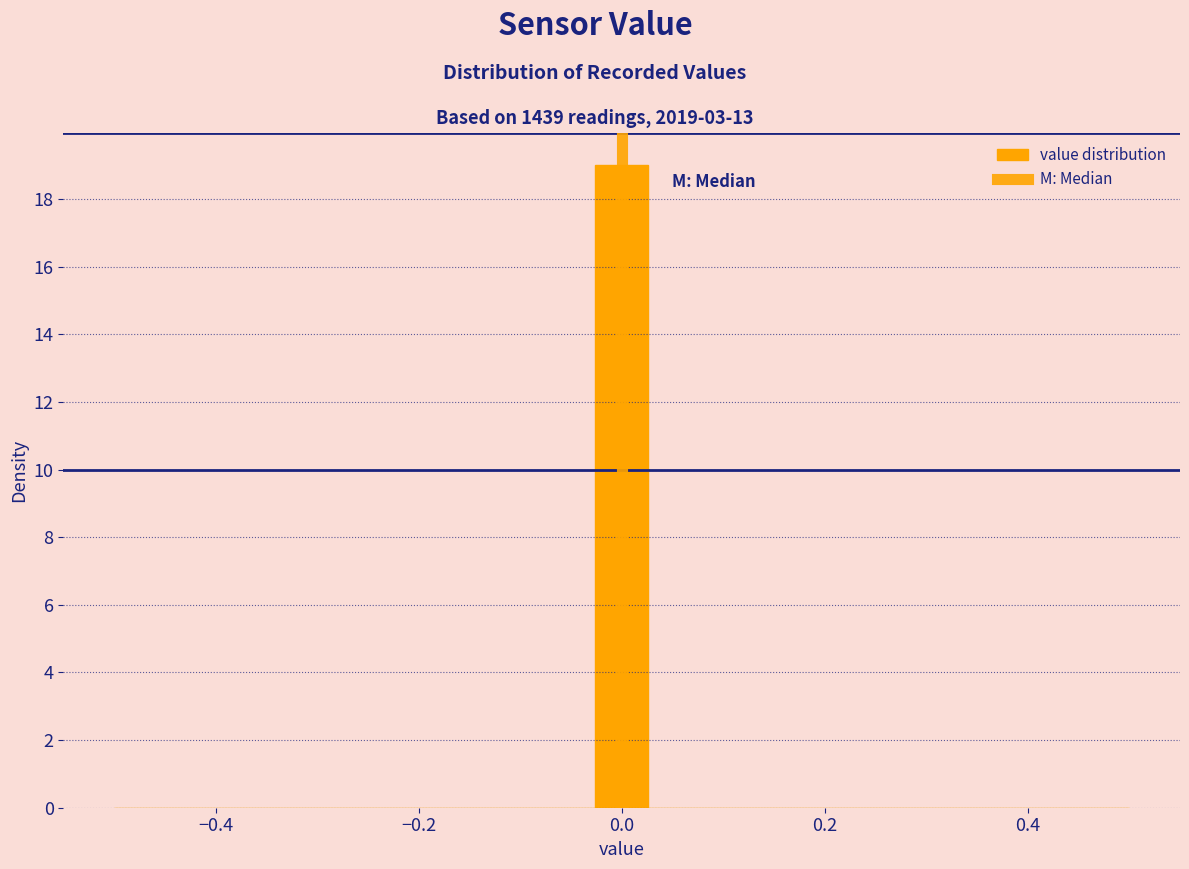

Read against the x-axis, roughly where is the centre of the tallest bar?

0.00